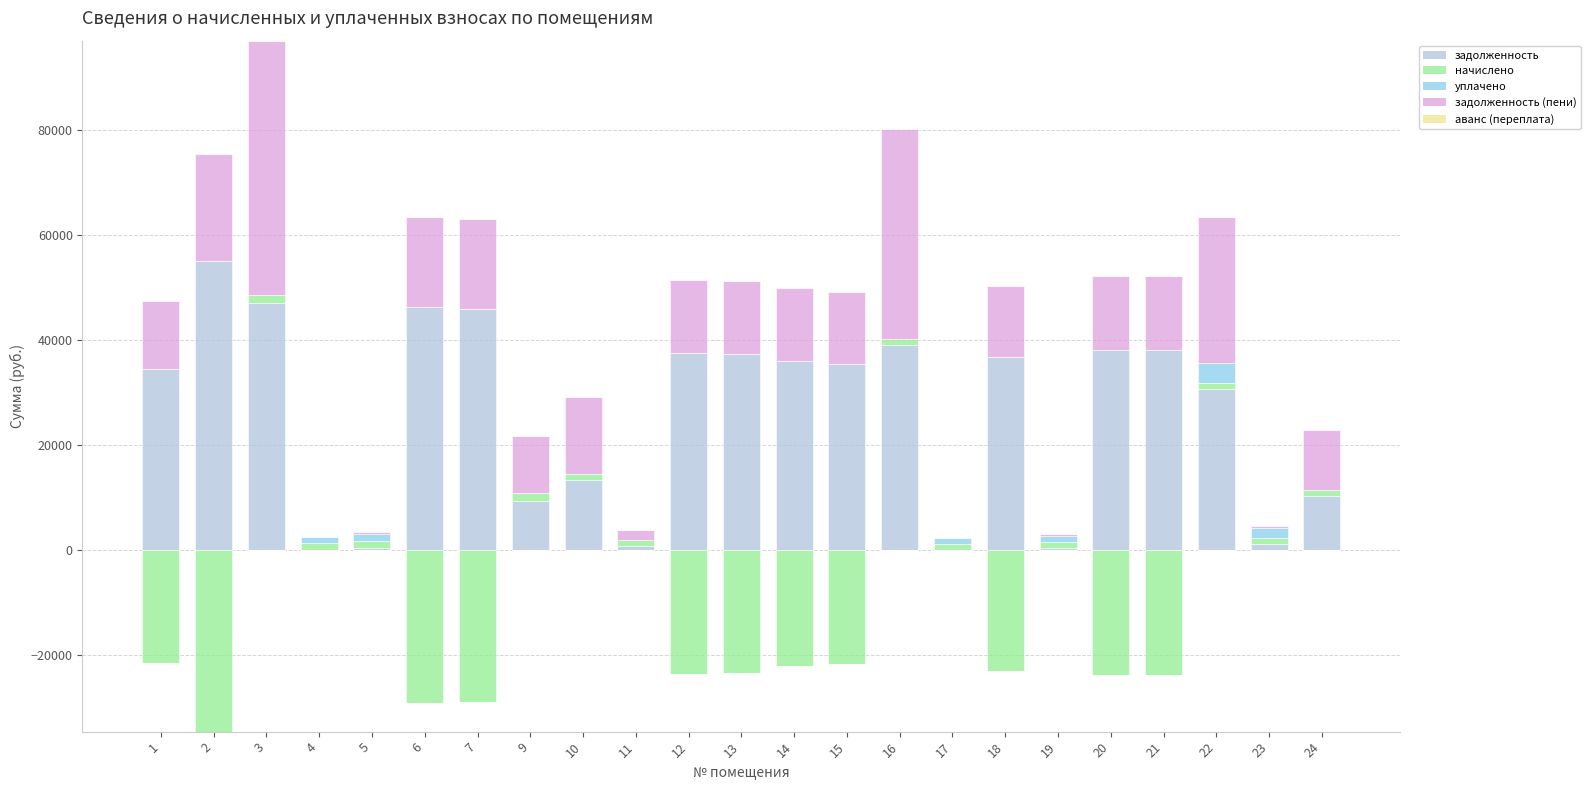

What are all the series names shown in the legend?

задолженность, начислено, уплачено, задолженность (пени), аванс (переплата)